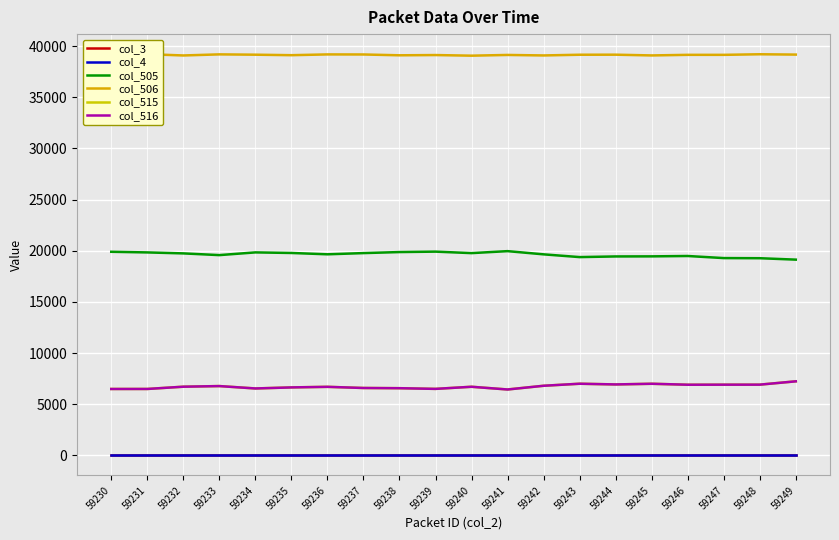

True or false: col_4 and col_505 intersect in this chart.

False